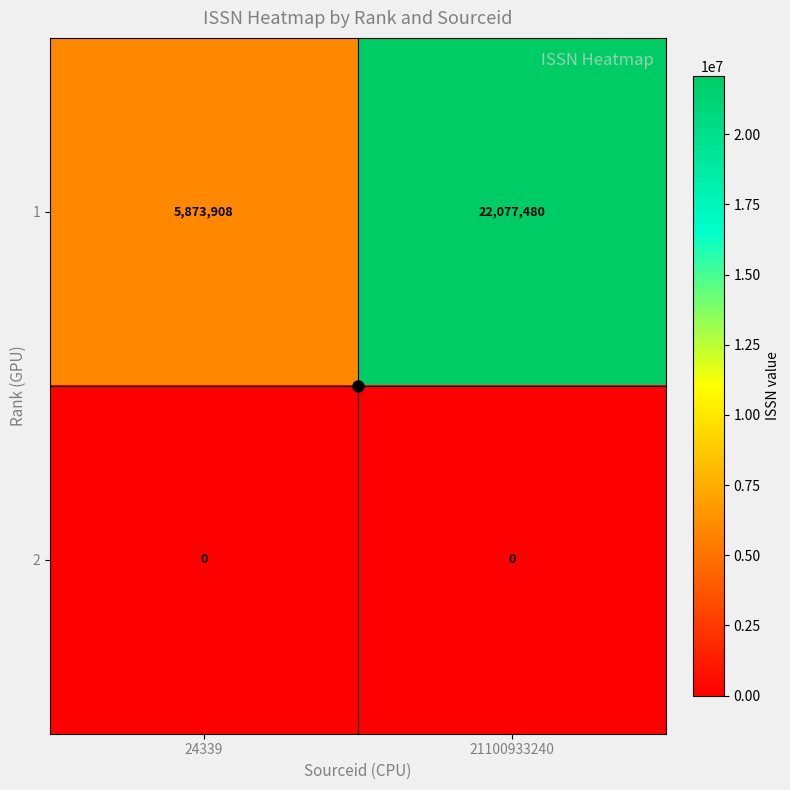

Which series has the largest range (max minus min)?

1